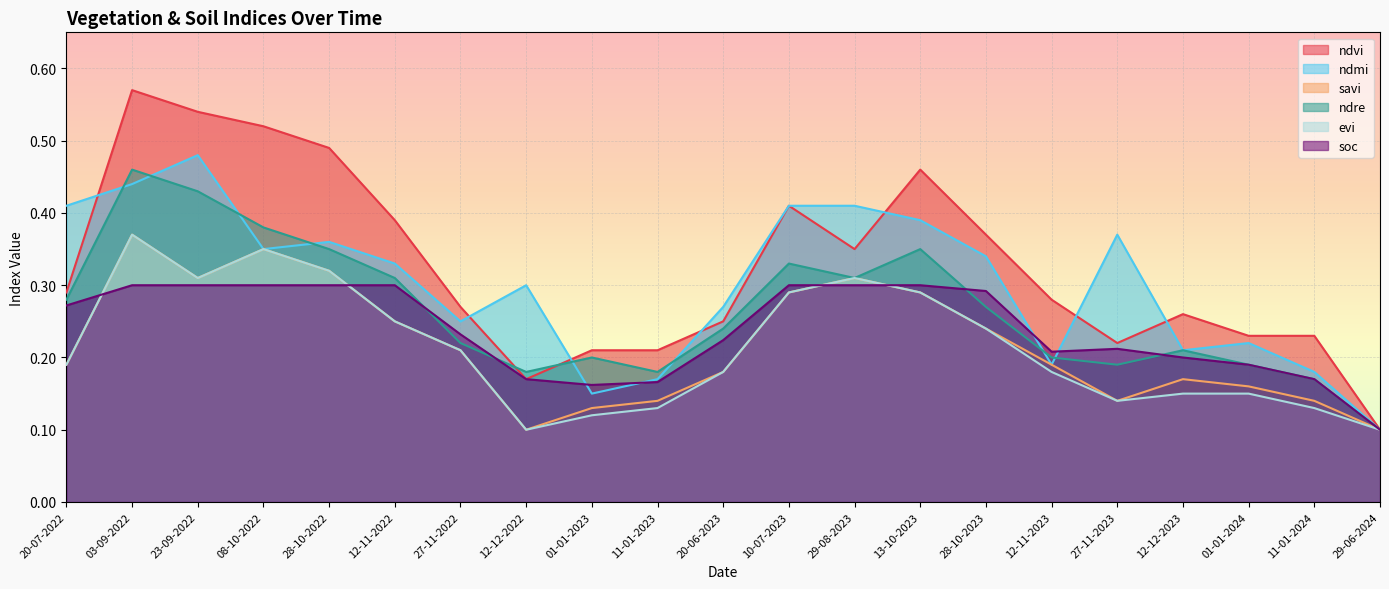

Which category has the highest value in the ndre series?

03-09-2022